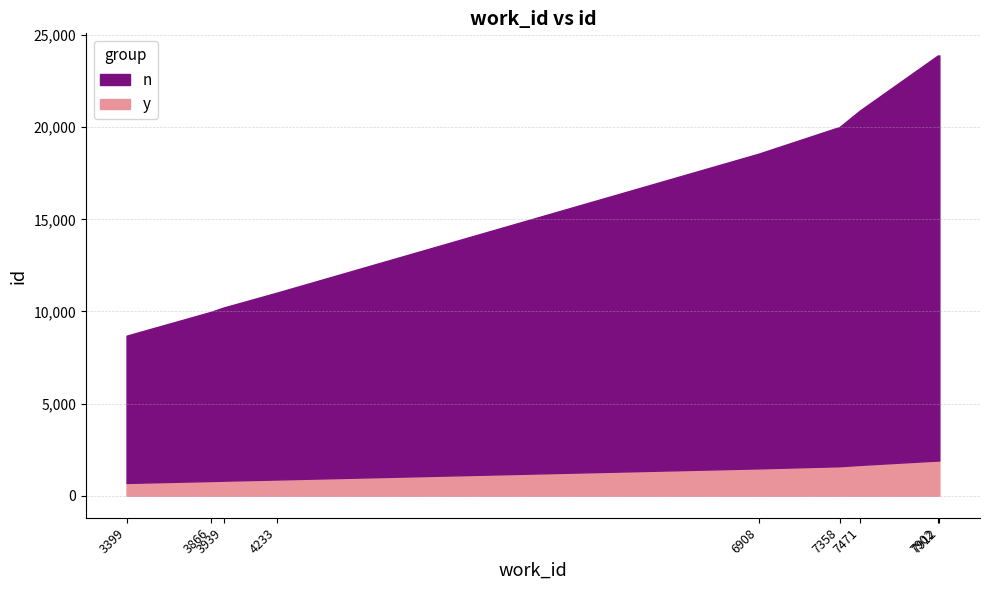

What is the value of the 8th point from the left?

23885